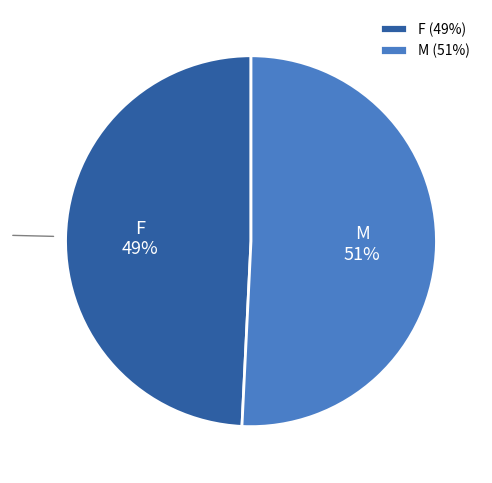

Is there a majority slice in this chart?

Yes